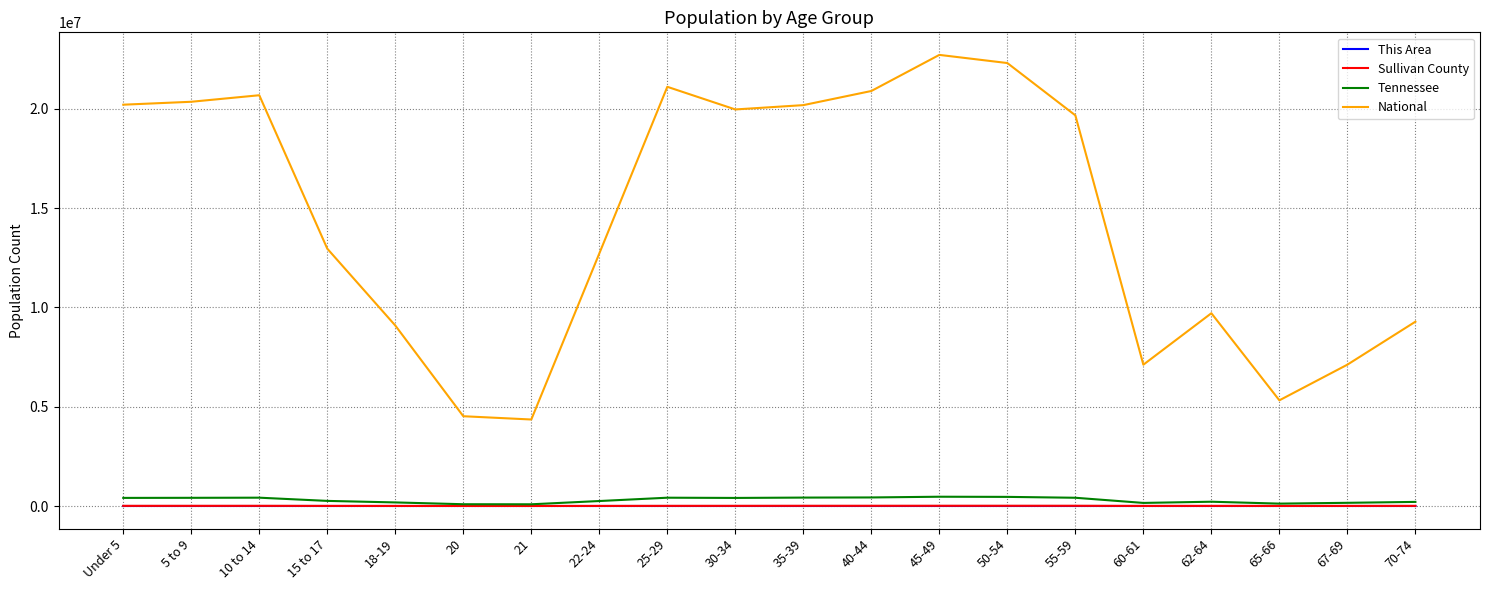

What value does the This Area series have at 10 to 14, to the nearest 50?

450